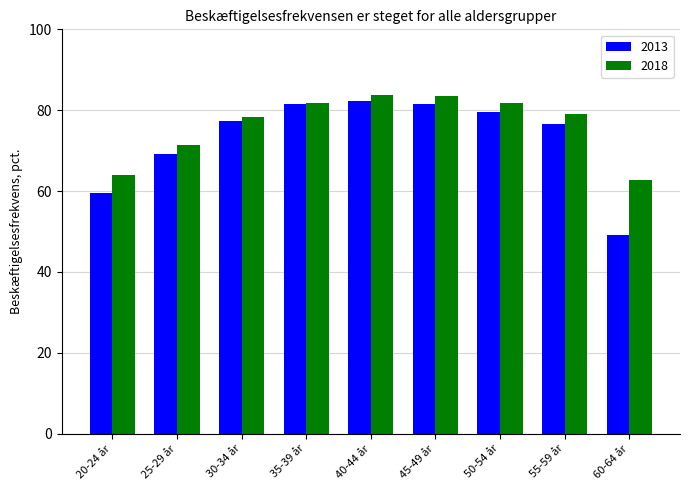

The 2013 series shows 81.5 at 45-49 år. True or false?

True